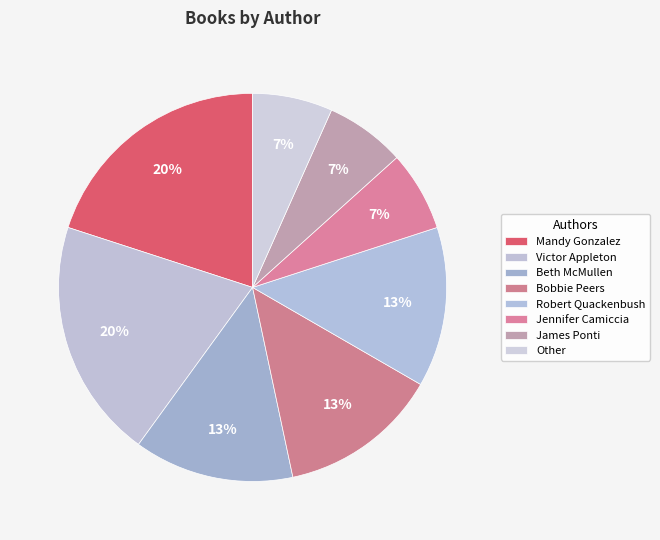

Is it true that James Ponti is 1% of the pie?

False